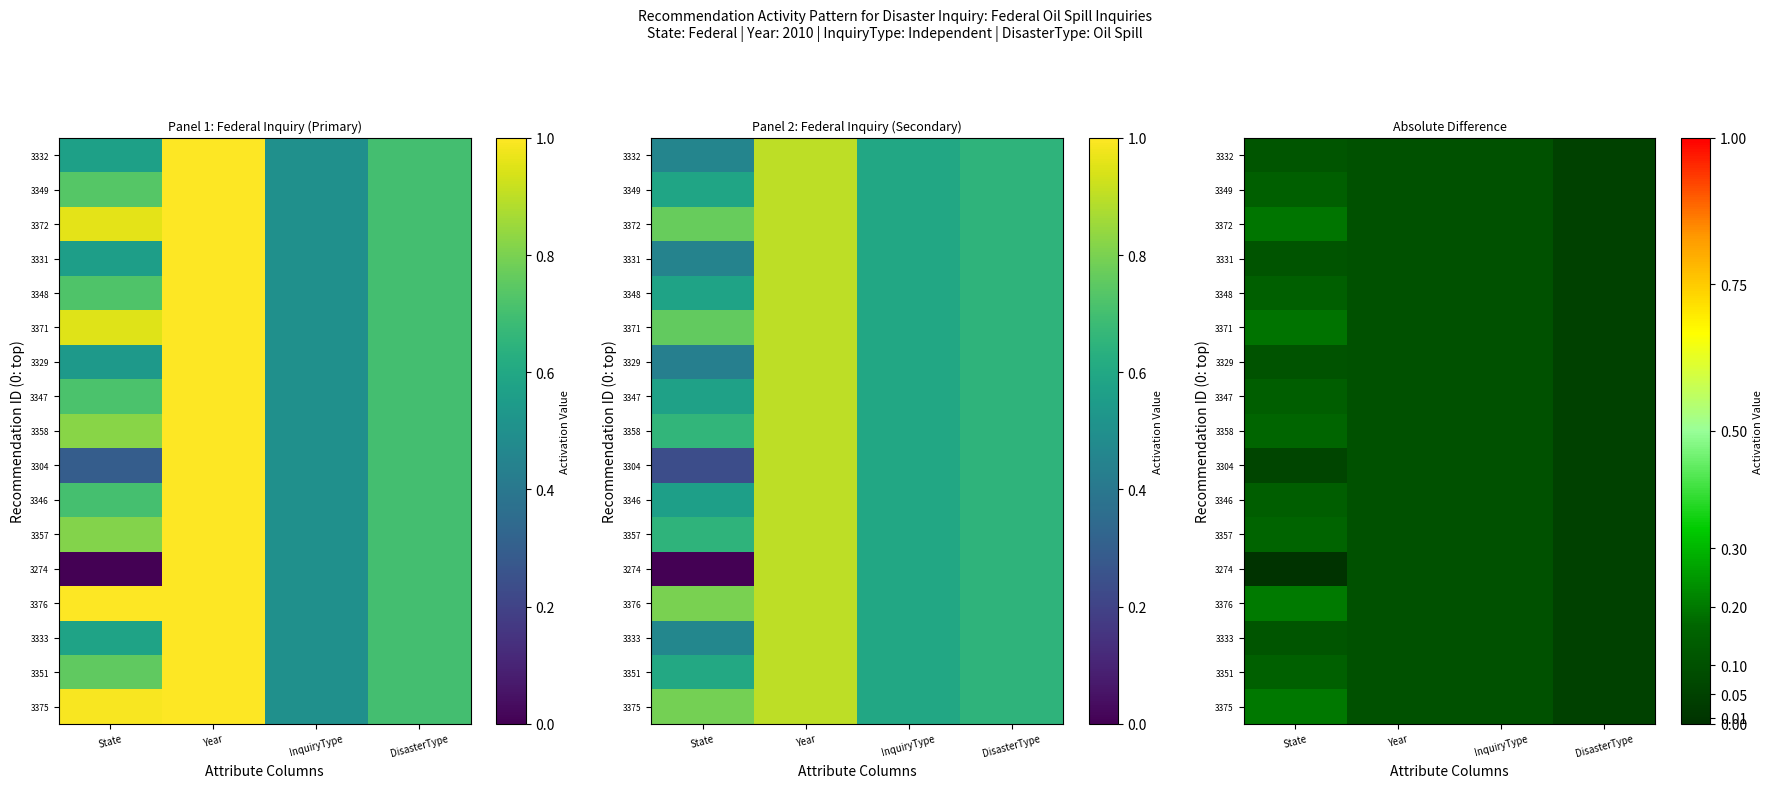

The 3333 series shows 0.1 at State. True or false?

True